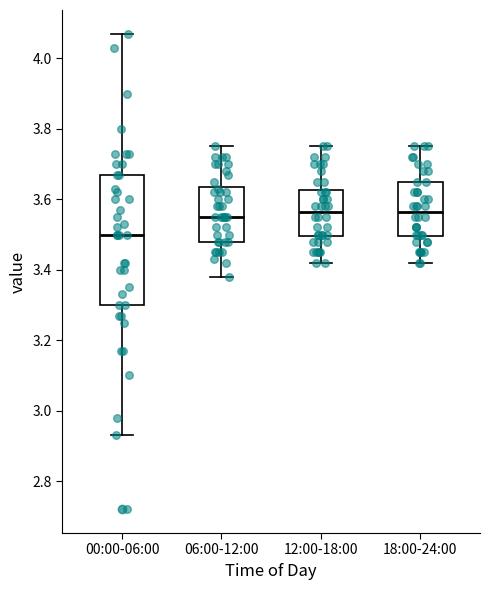

Where is the upper edge of the box for 18:00-24:00 on the y-axis? The values are not printed on the chart, so give them approximately, as read against the axis.

3.66